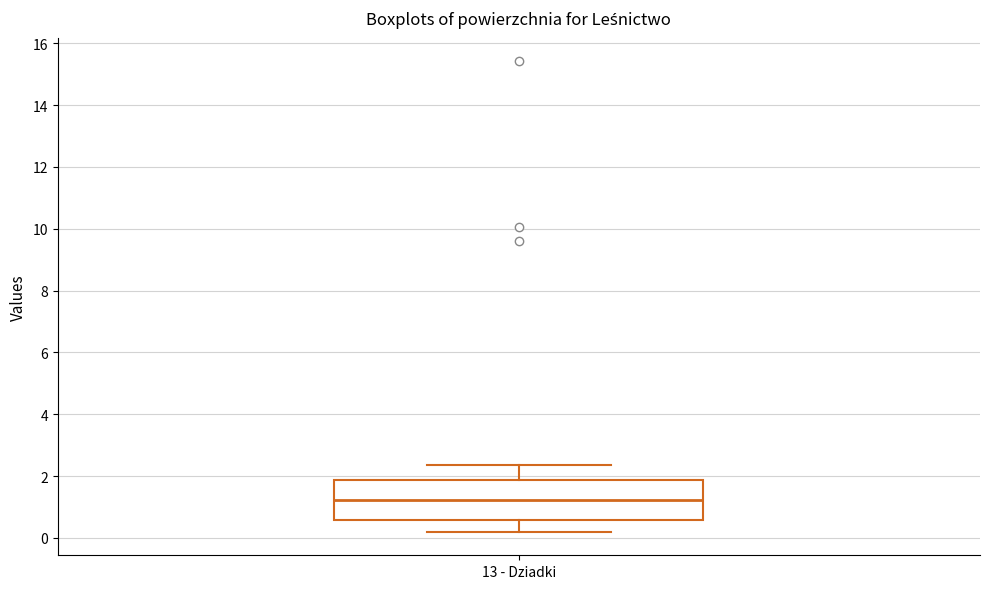

Read this box plot against the y-axis: the position of the median line, the range covered by the box, and the ends of both whiskers. The values are not printed on the chart, so give them approximately, as read against the axis.

median 1.2, box 0.6 to 1.8, whiskers 0.2 to 2.4